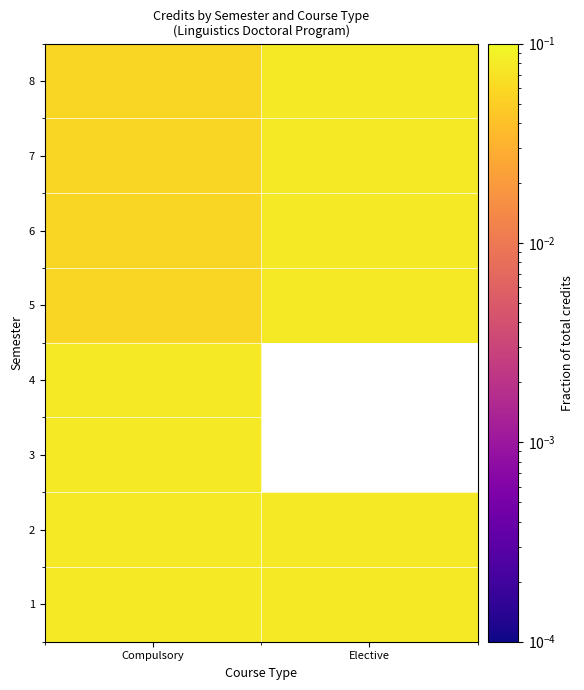

Which has a higher value, Elective or Compulsory?

Elective